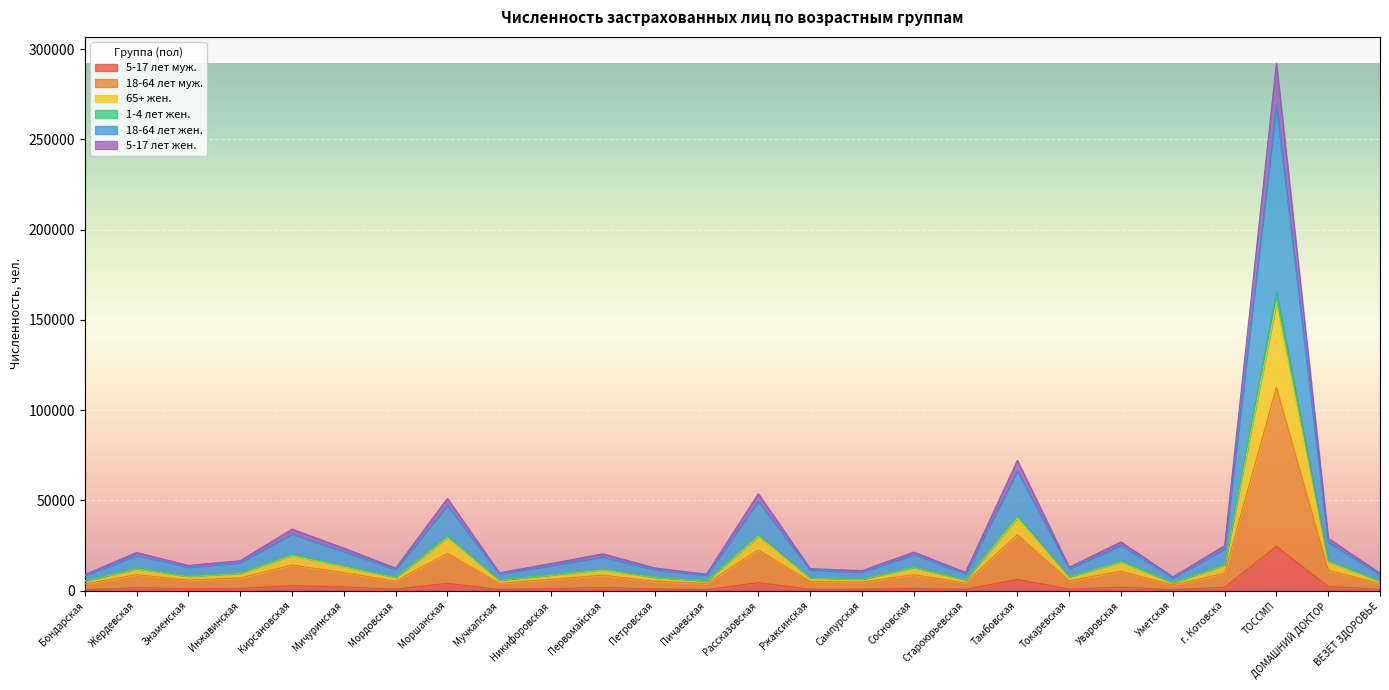

At which label does 5-17 лет муж. reach its peak?

ТОССМП